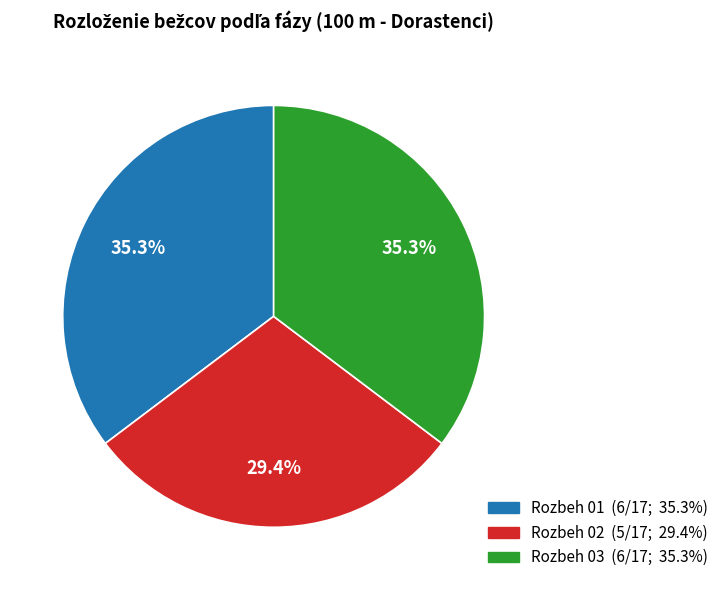

To the nearest percent, what is the combined percentage of Rozbeh 02 and Rozbeh 01?

65%